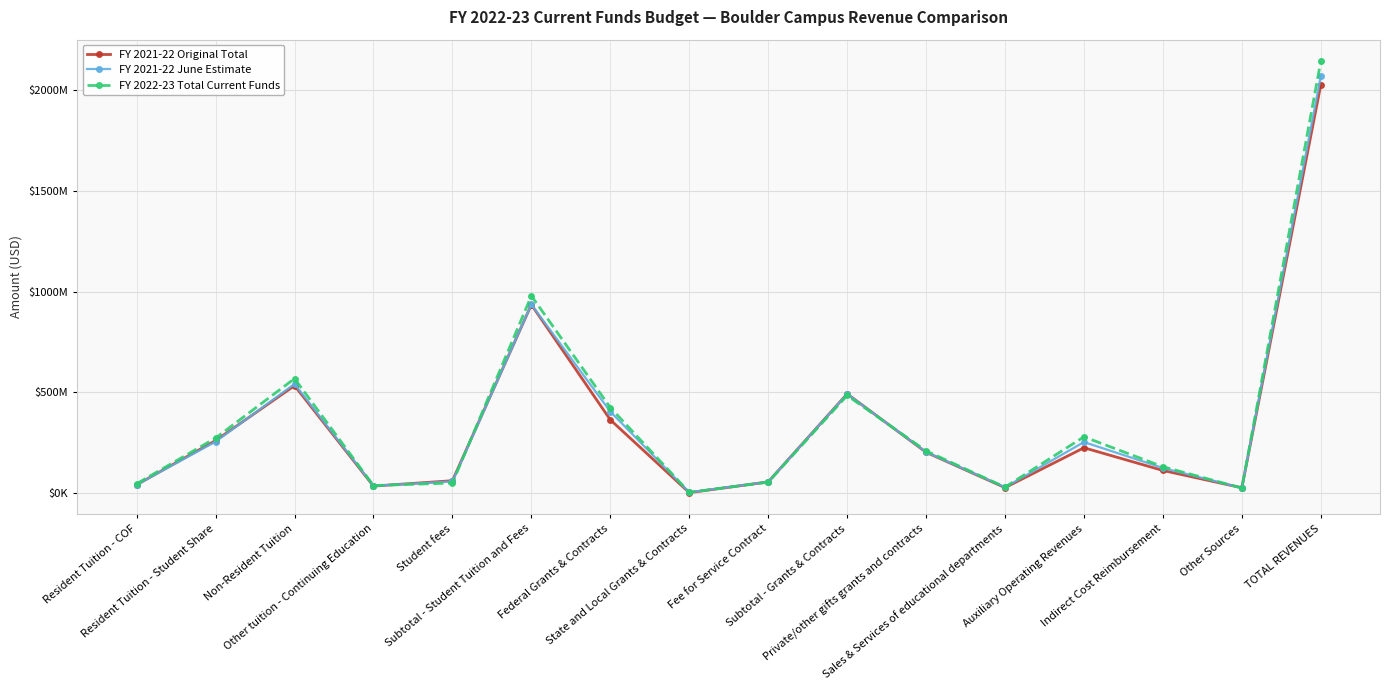

What position from the left is Other tuition - Continuing Education?

4